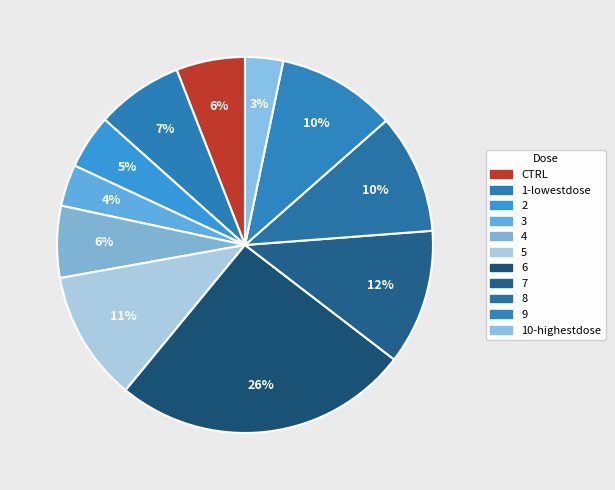

Is there any slice that represents more than half of the pie?

No